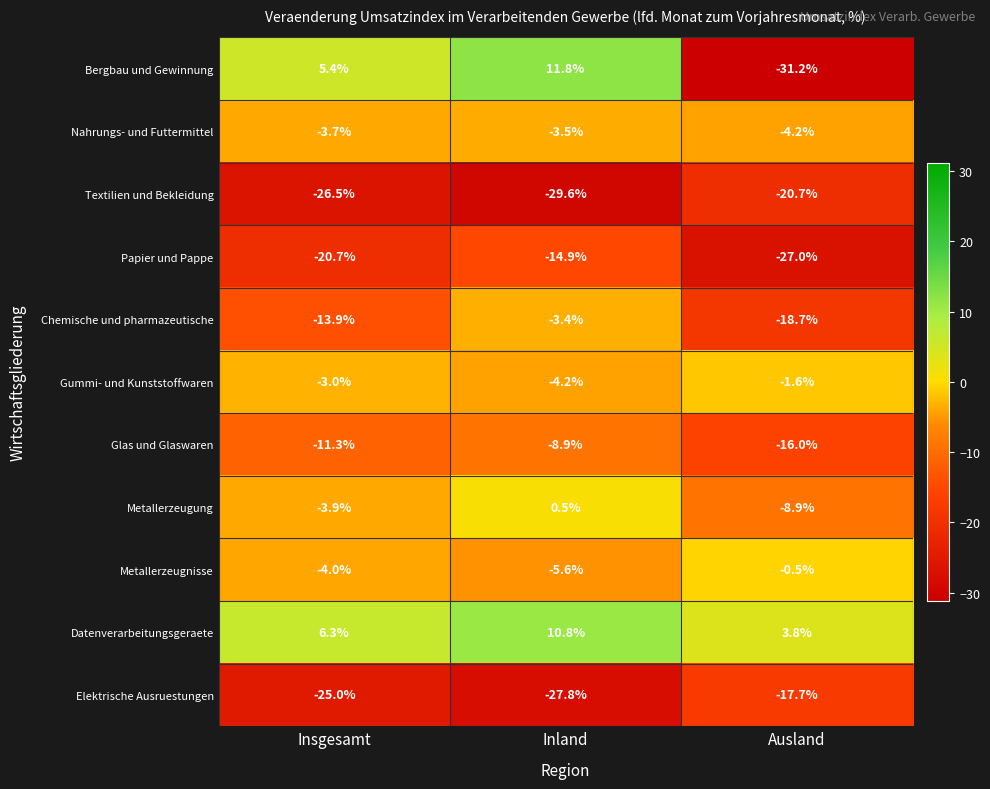

Read the Metallerzeugnisse value at Insgesamt.

-4.0